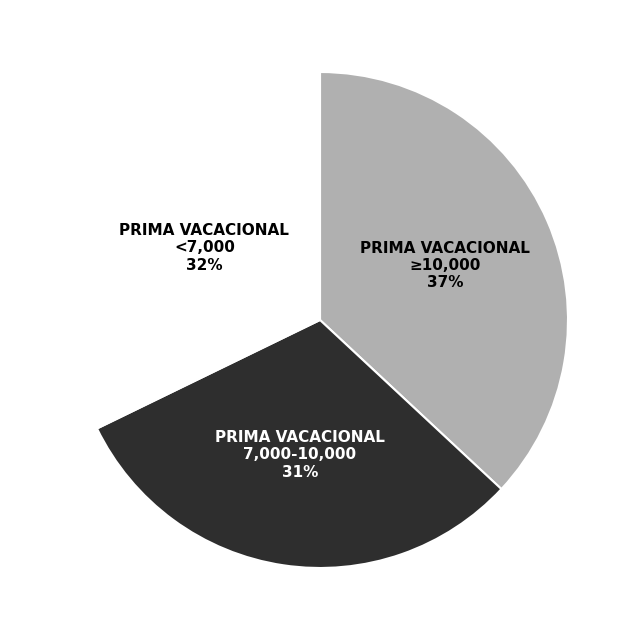

Which slice is the largest?

PRIMA VACACIONAL ≥10,000